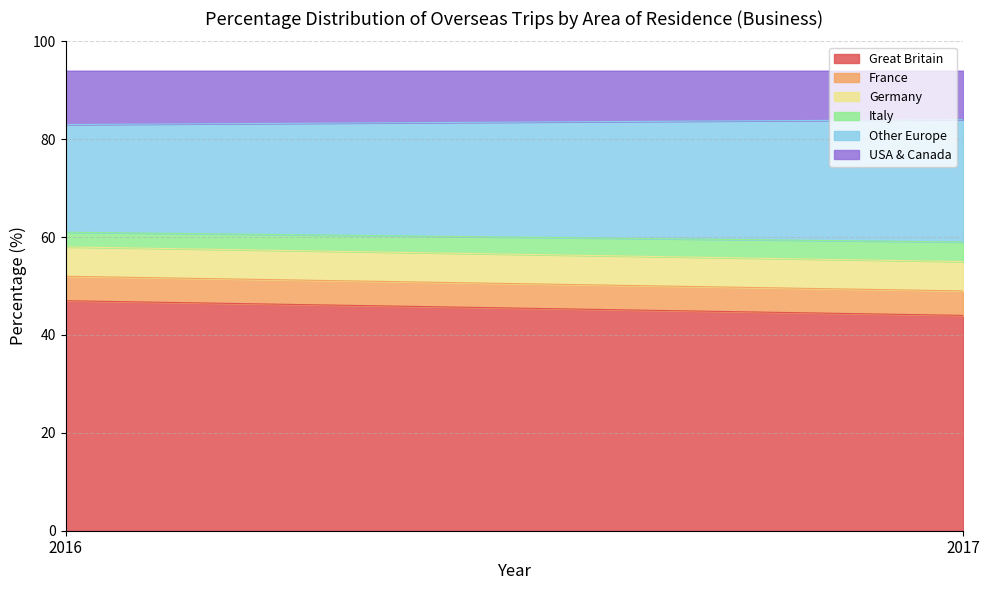

What is the average value of the USA & Canada series?

10